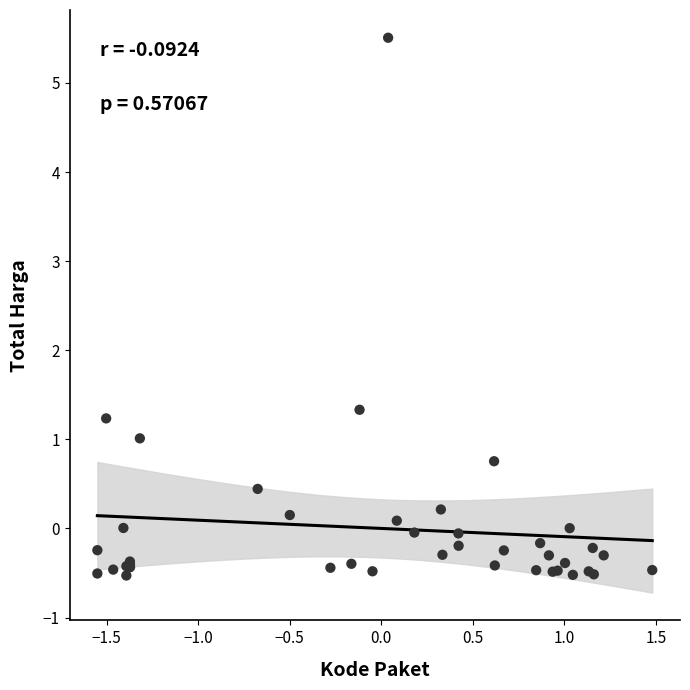

What Y value in the scatter plot is closest to 2?

1.3